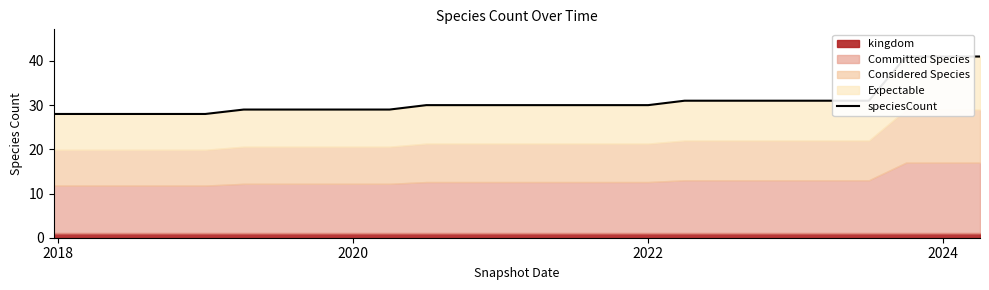

The chart shows a value of 19 at 18. True or false?

False